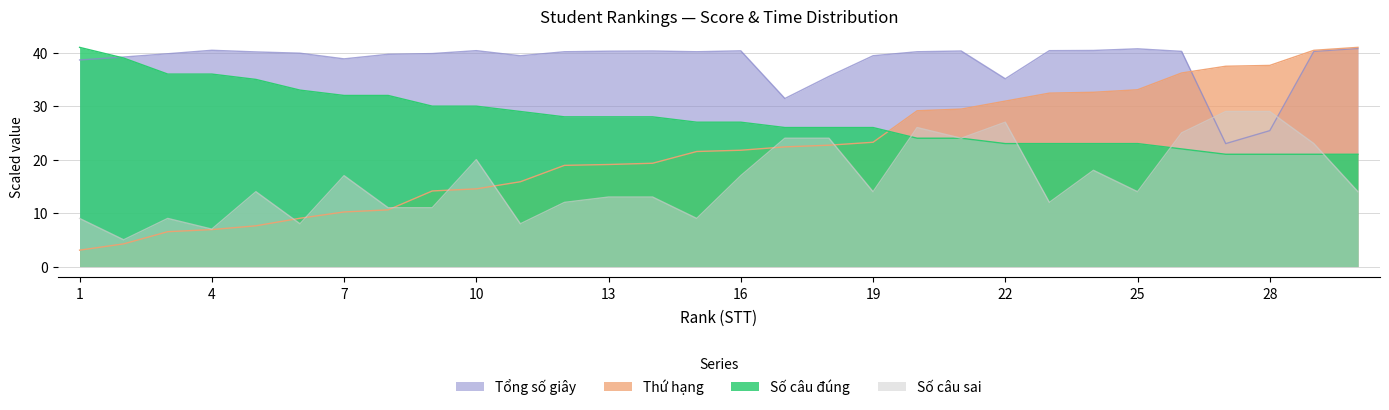

What is the minimum value shown in the chart?

3.1